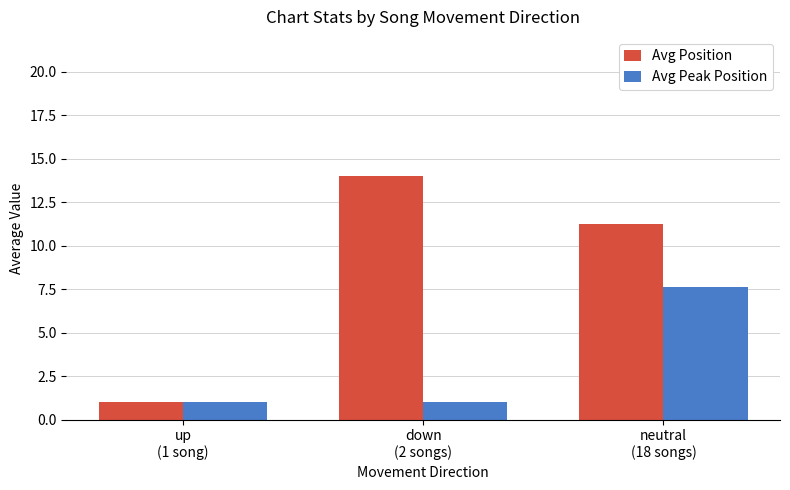

At how many categories does at least one series exceed 2?

2